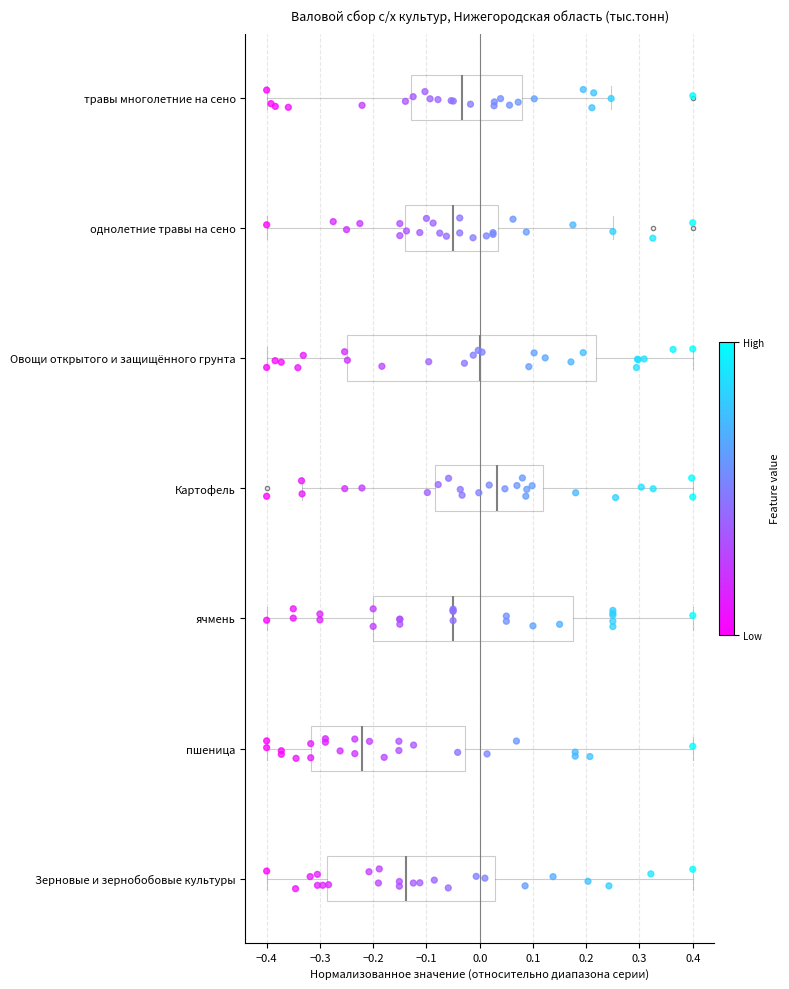

Which box's median line is the furthest to the right?

Картофель